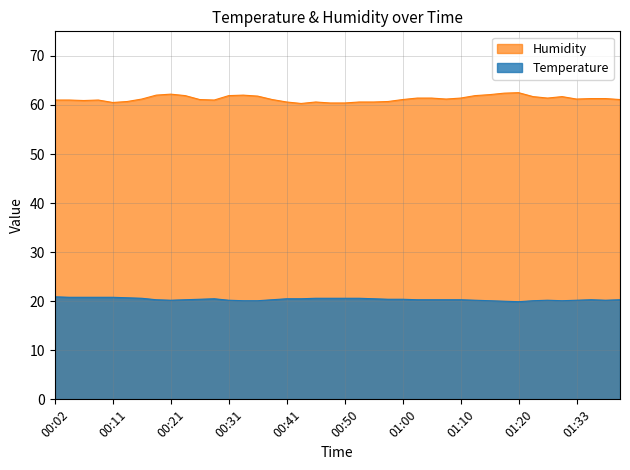

What position from the left is 00:11?

5